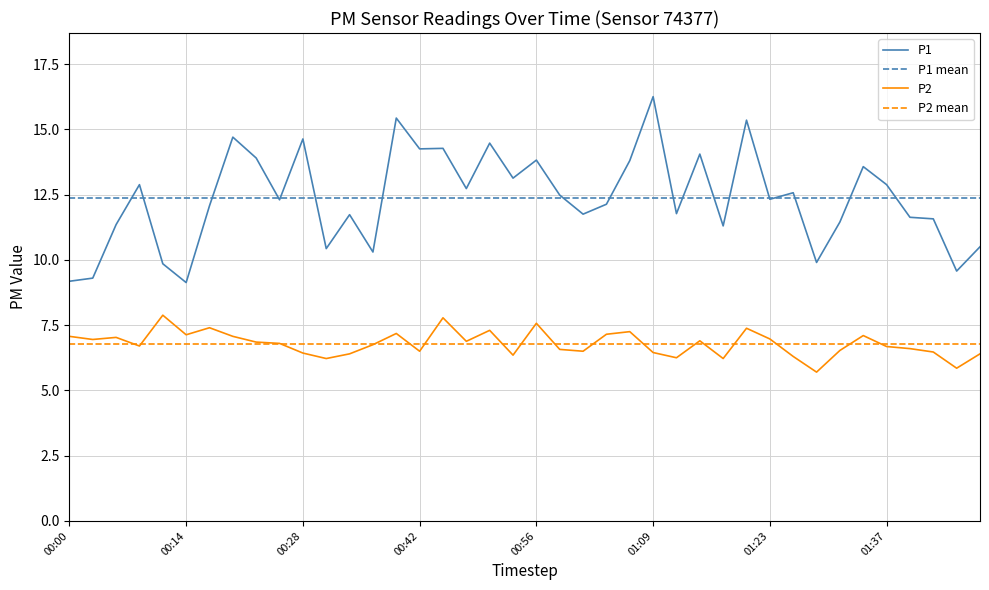

Which category has the lowest value across all series?

01:28